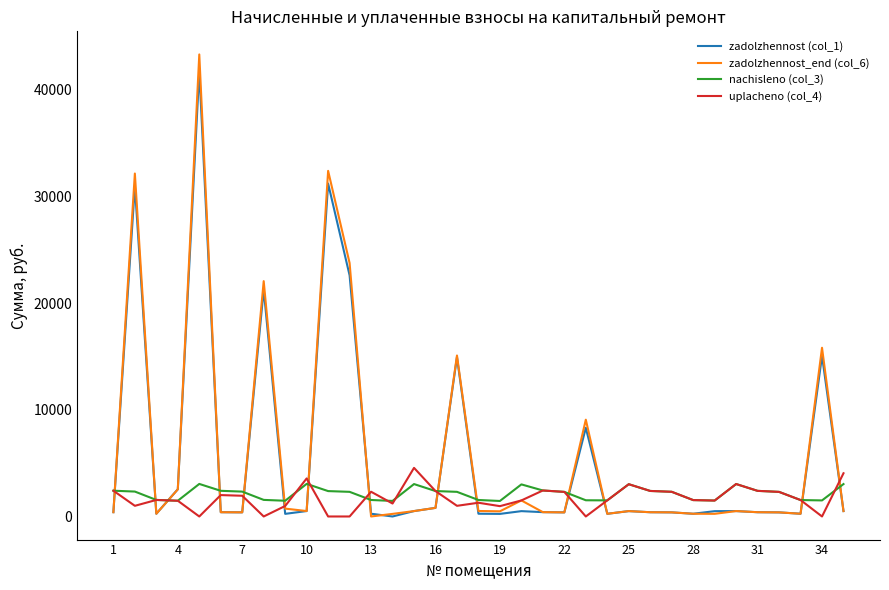

How many categories are shown in the chart?

35